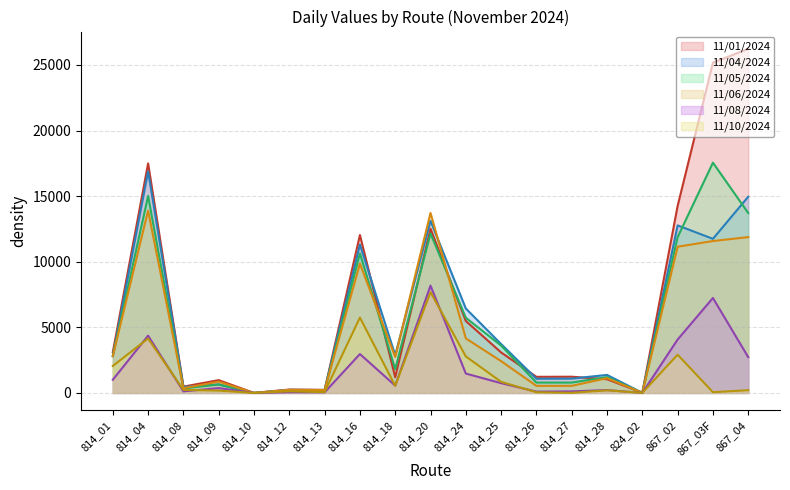

What is the average value of the 11/10/2024 series?

1466